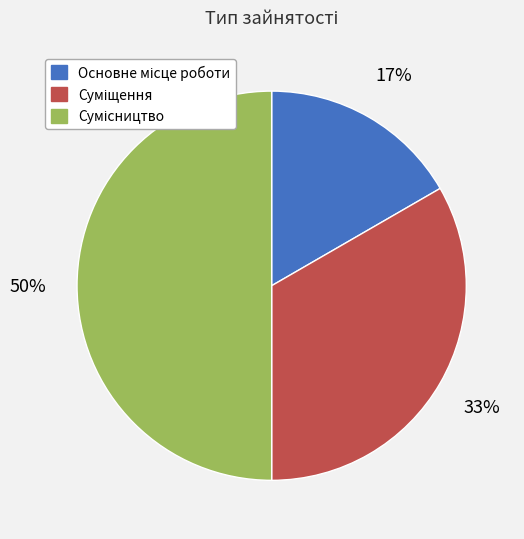

How many slices are in this pie chart?

3